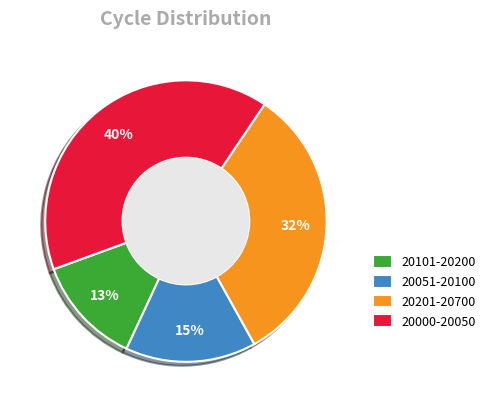

Which has a higher value, 20000-20050 or 20051-20100?

20000-20050